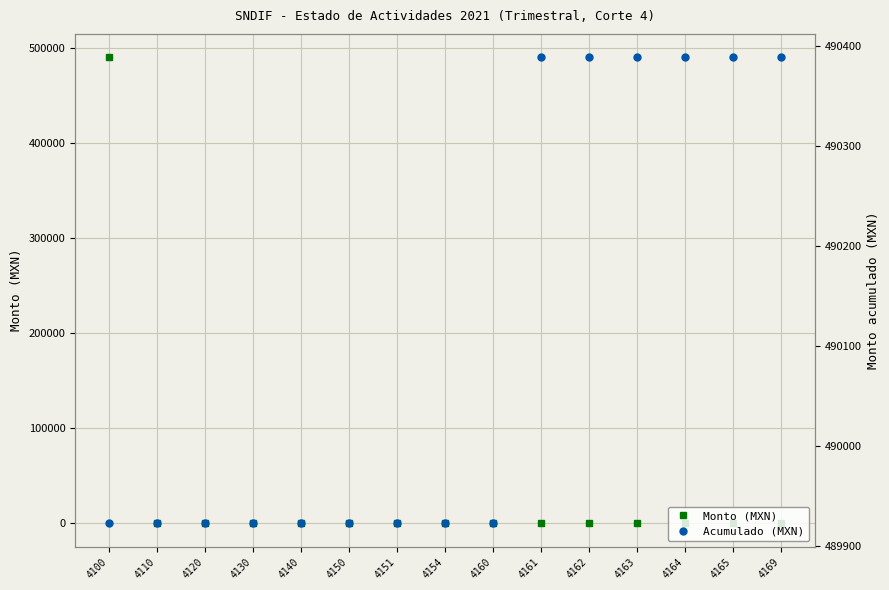

What is the value of the Acumulado (MXN) point at the 2nd from the left?

489923.1